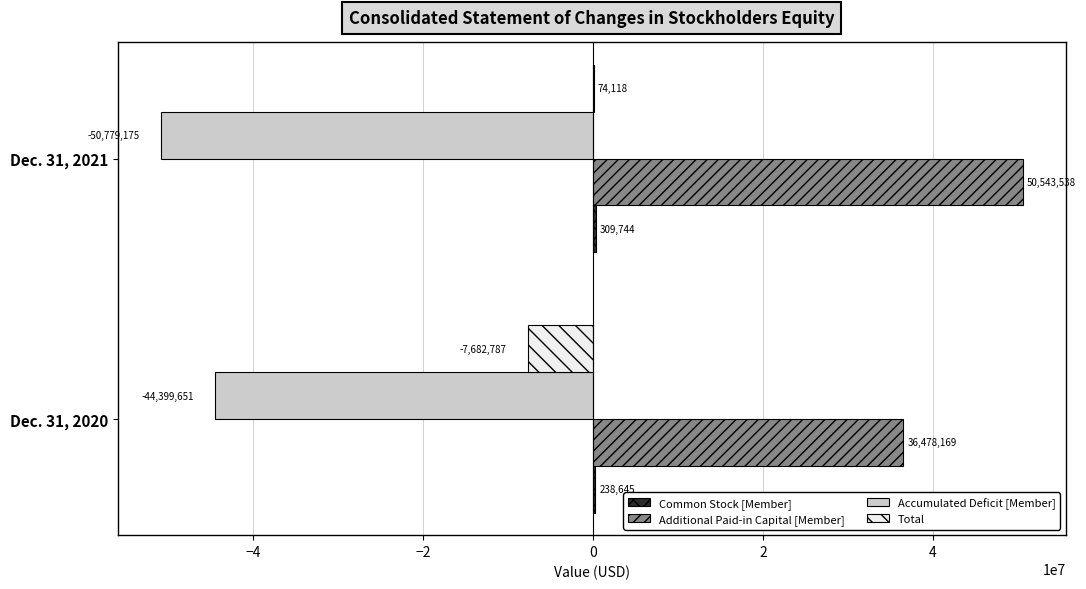

Between Dec. 31, 2020 and Dec. 31, 2021, which series saw the biggest shift?

Additional Paid-in Capital [Member]